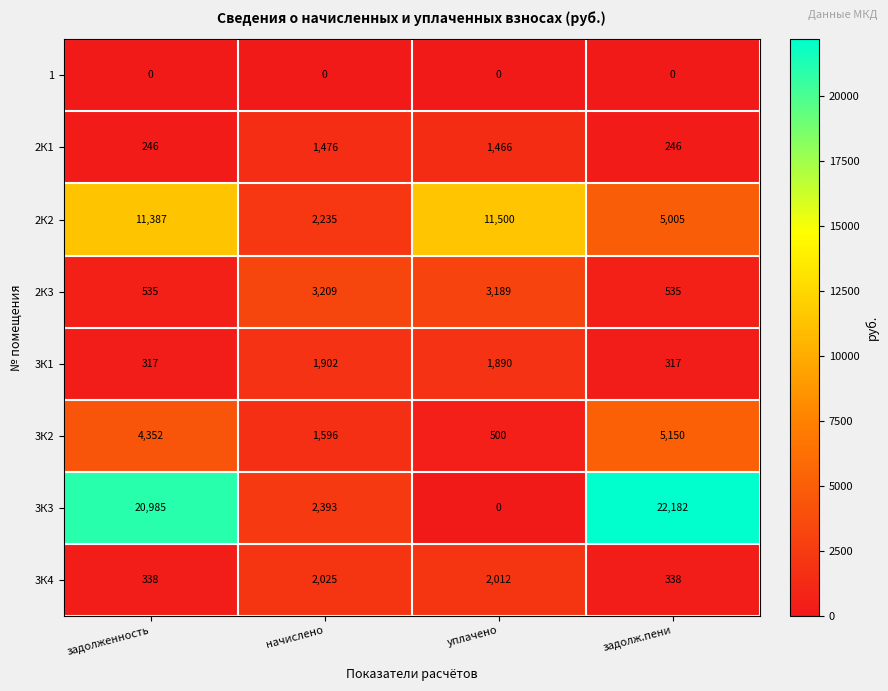

How many data points in 2К1 are less than 1466?

2